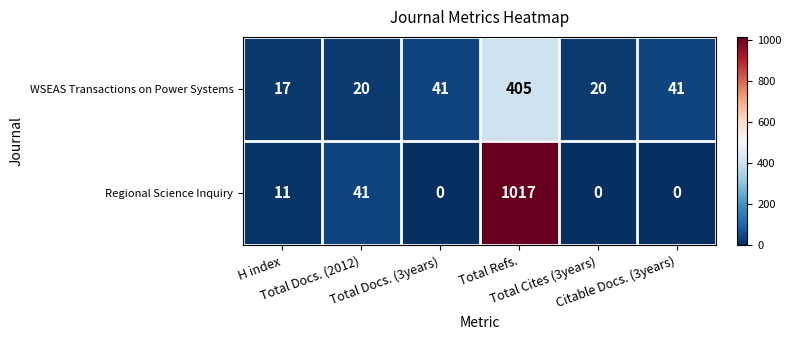

Which series has the largest total across all categories?

Regional Science Inquiry